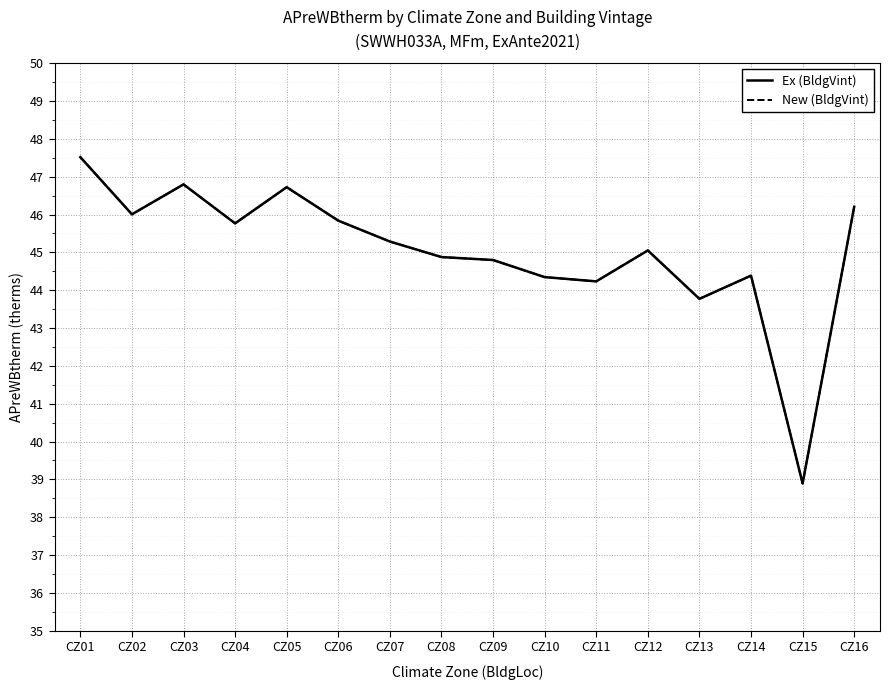

List the series in order of their peak value, highest first.

Ex (BldgVint), New (BldgVint)